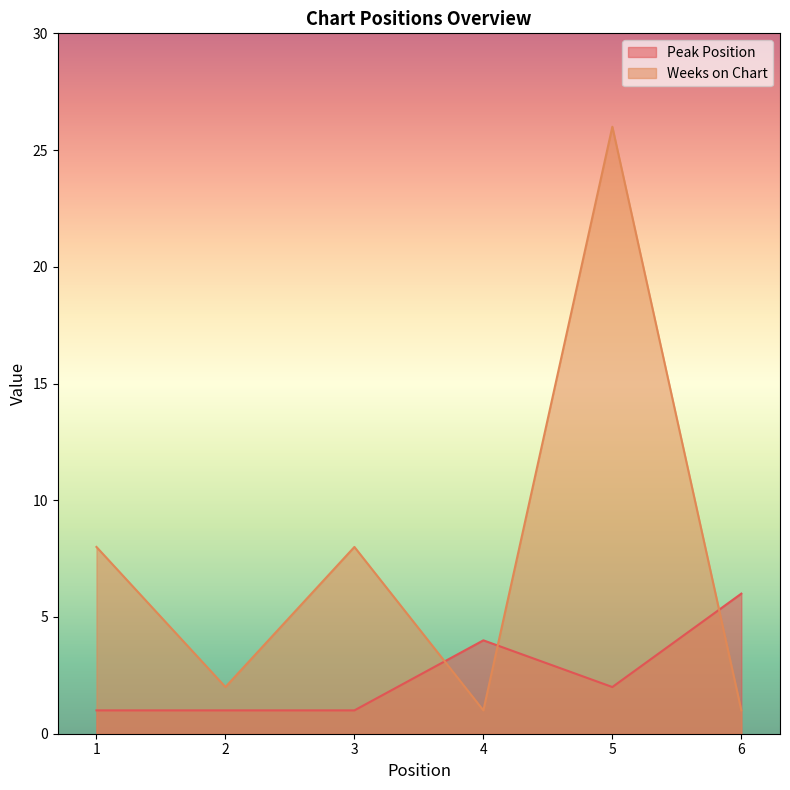

The value of Weeks on Chart at 3 is 8. True or false?

True